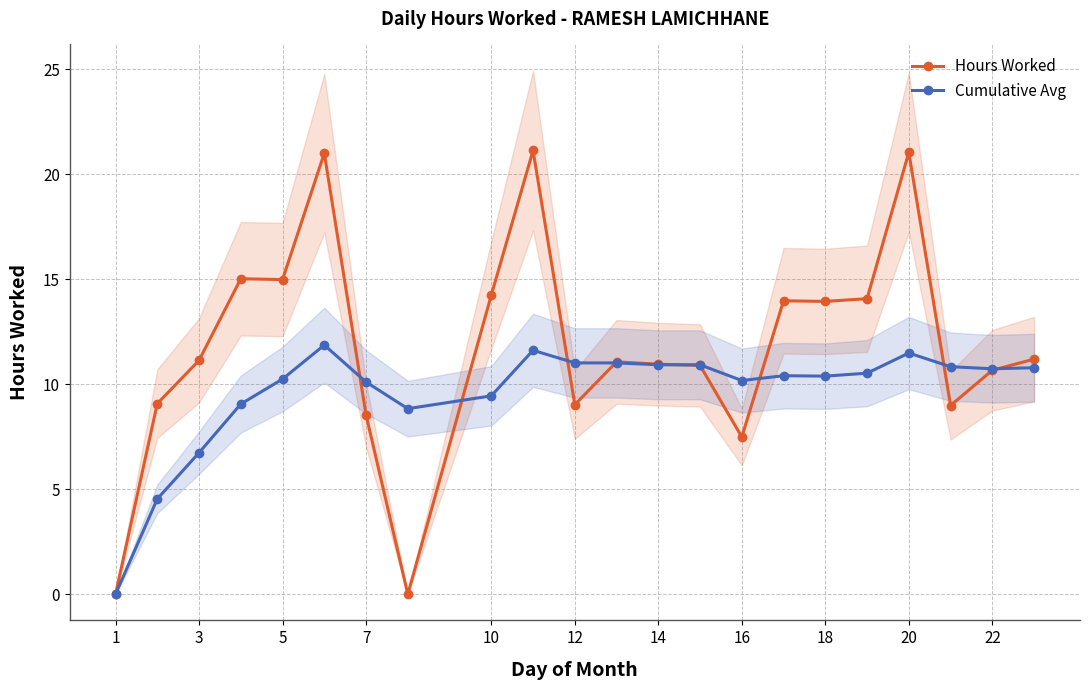

The Cumulative Avg series shows 3.8 at 18. True or false?

False